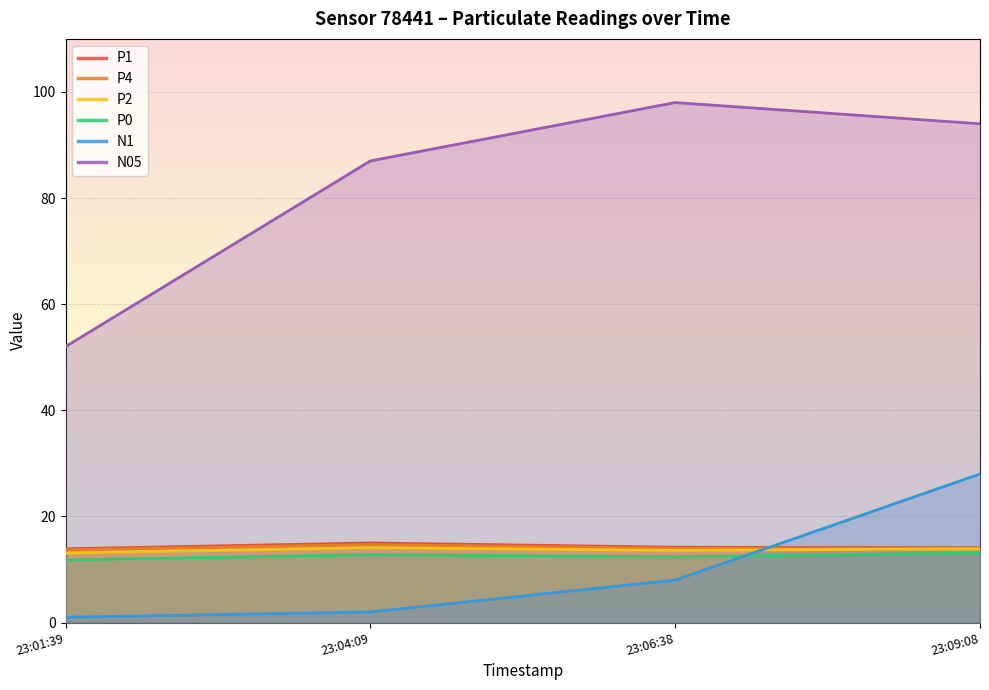

What is the value of the N05 point at the 3rd from the left?

98.0